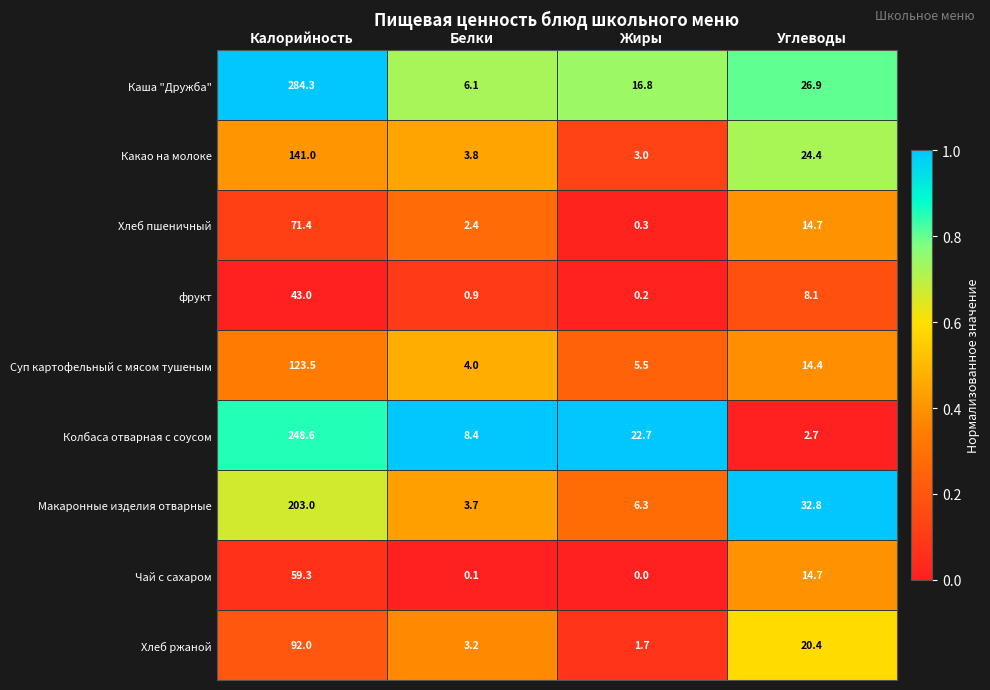

What is the sum of all Хлеб пшеничный values?

88.8